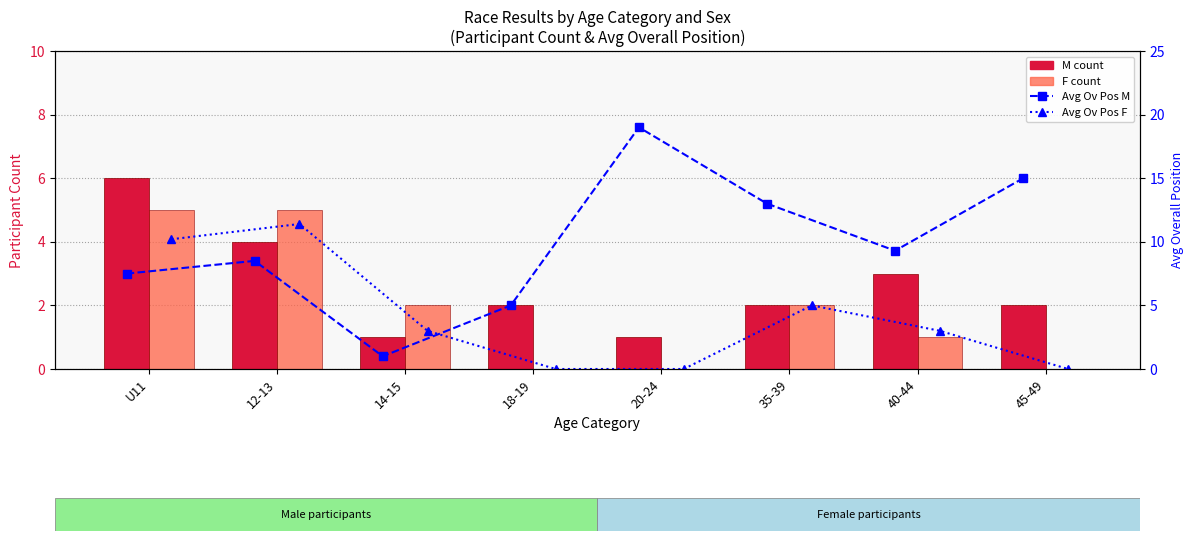

At which label is Avg Ov Pos F closest to 5?

35-39